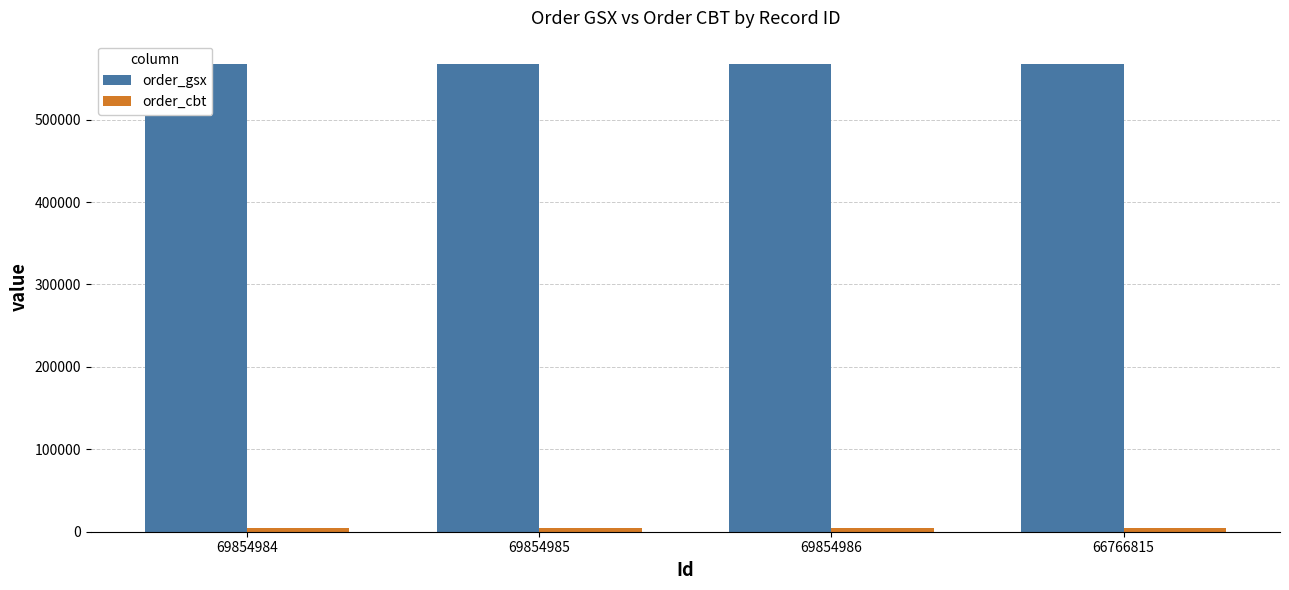

What is the spread (max minus min) of values at 66766815?

563512